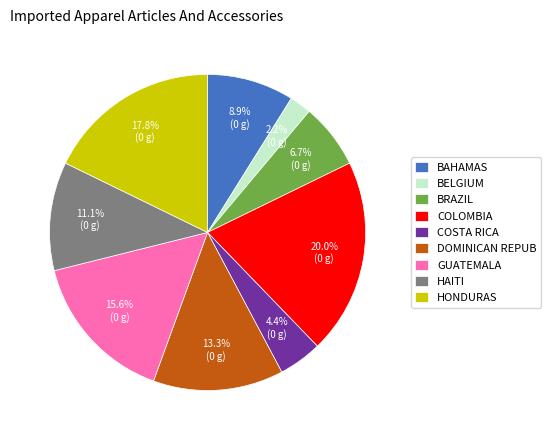

Rank the categories by value from lowest to highest.

BELGIUM, COSTA RICA, BRAZIL, BAHAMAS, HAITI, DOMINICAN REPUB, GUATEMALA, HONDURAS, COLOMBIA